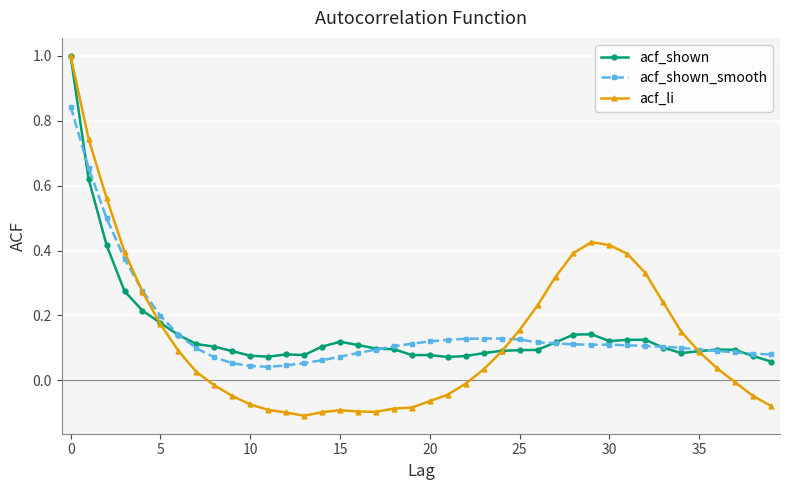

Which series has the largest range (max minus min)?

acf_li